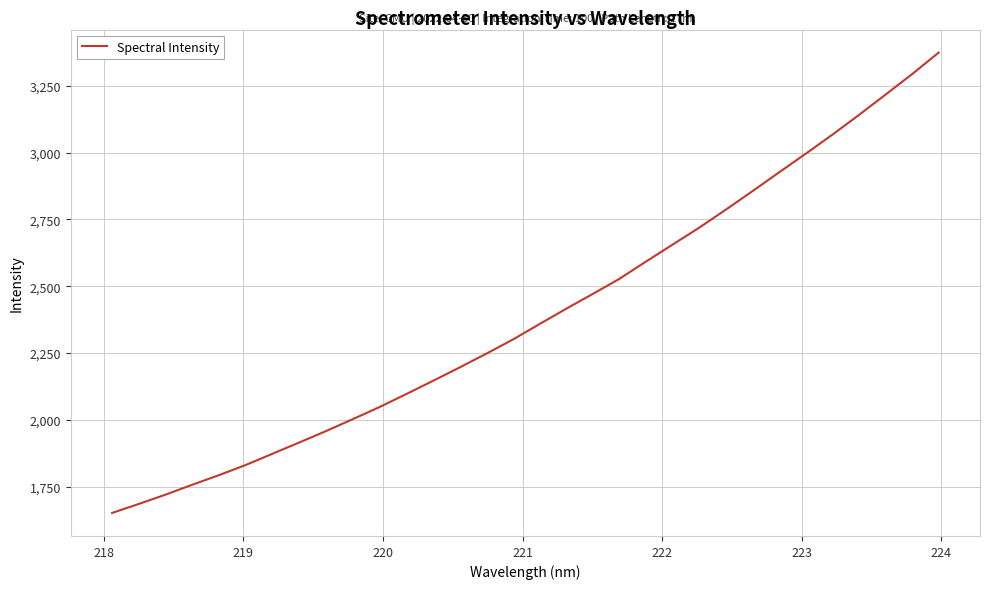

What is the maximum value shown in the chart?

3374.2